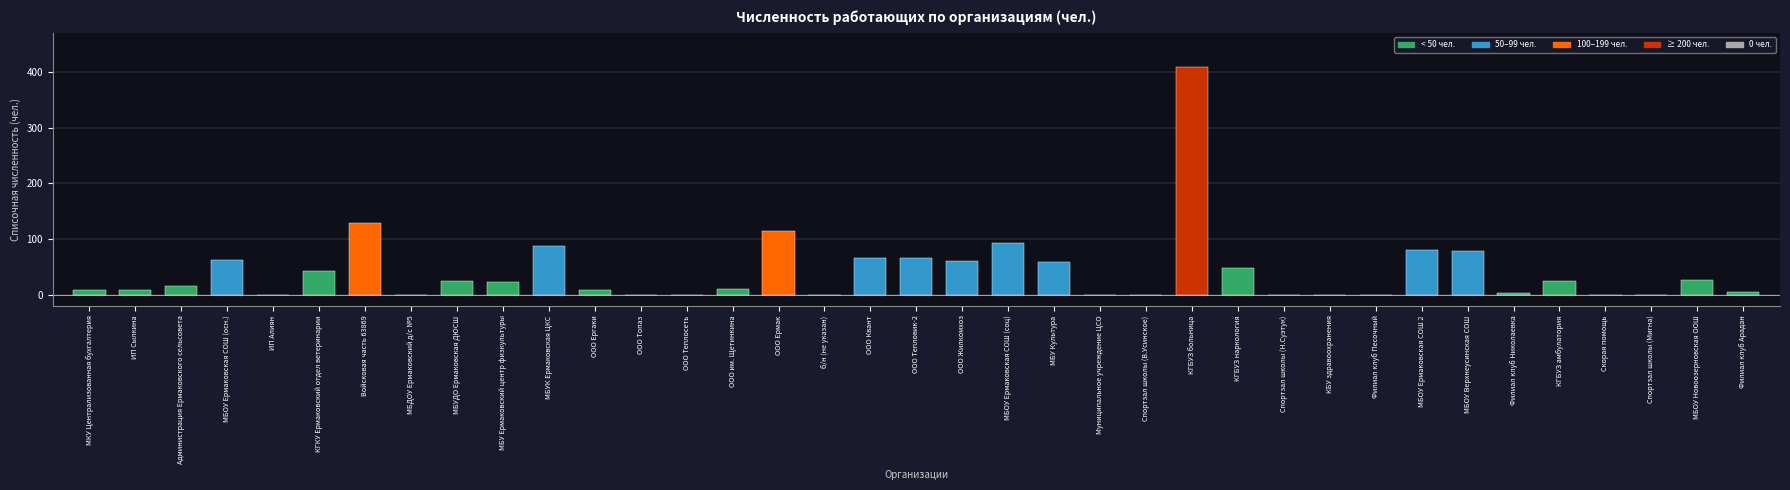

What value does the data have at ООО Жилкомхоз?

60